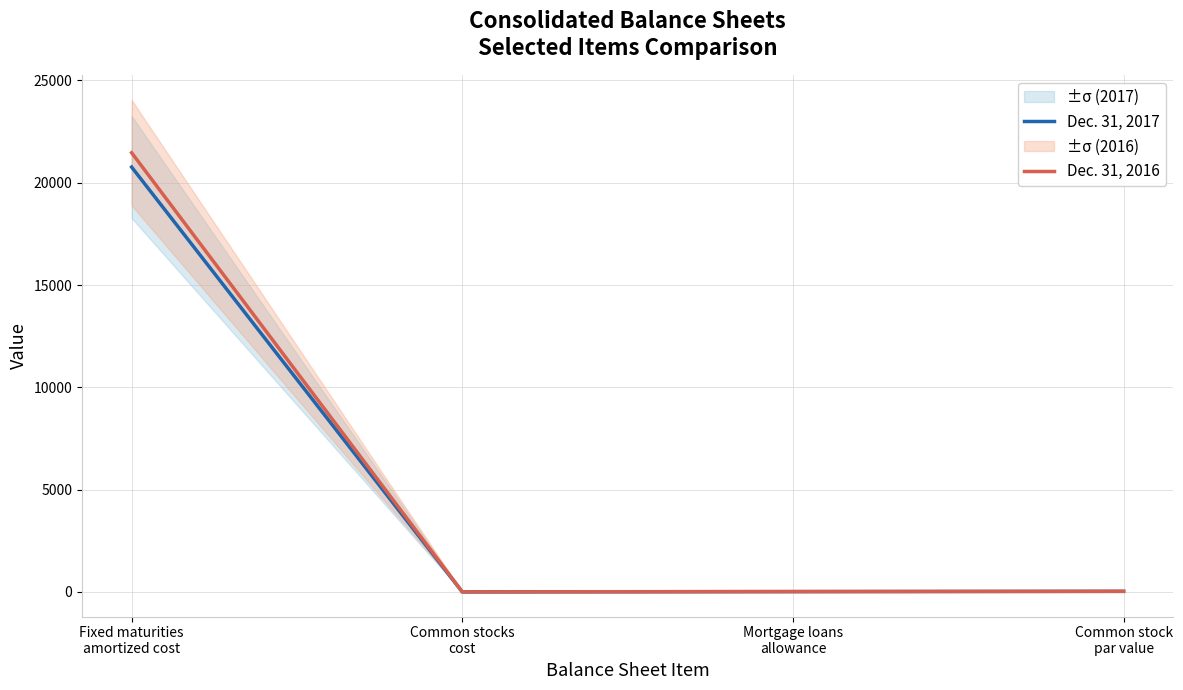

Reading left to right, what are all the values shown in this chart?

Dec. 31, 2017: Fixed maturities
amortized cost=20764	Common stocks
cost=1	Mortgage loans
allowance=16	Common stock
par value=30
Dec. 31, 2016: Fixed maturities
amortized cost=21464	Common stocks
cost=4	Mortgage loans
allowance=19	Common stock
par value=30